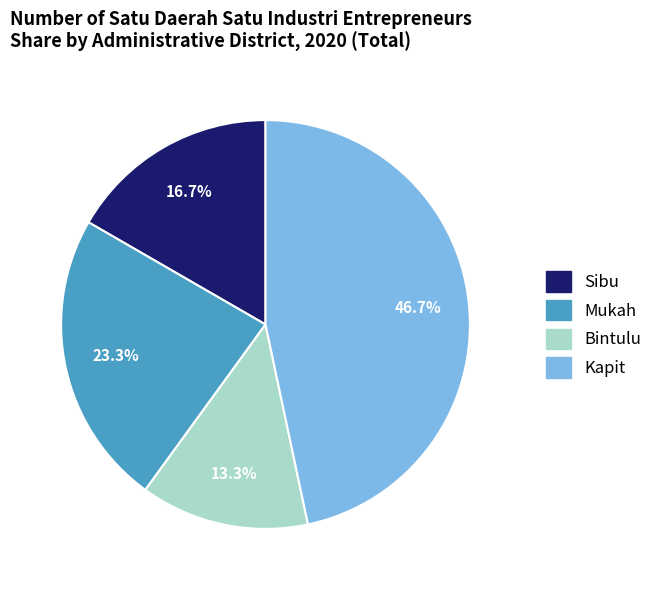

Which slice is the smallest?

Bintulu